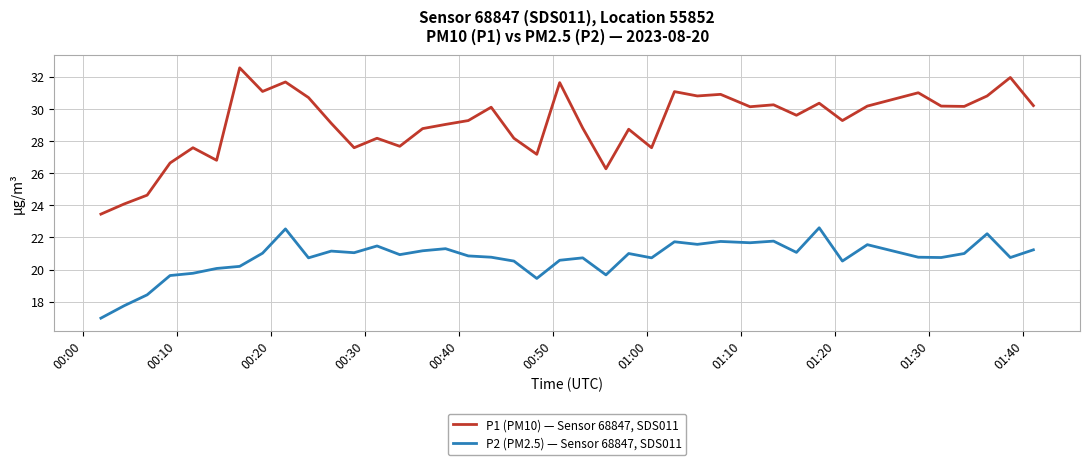

True or false: P2 (PM2.5) — Sensor 68847, SDS011 and P1 (PM10) — Sensor 68847, SDS011 intersect in this chart.

False